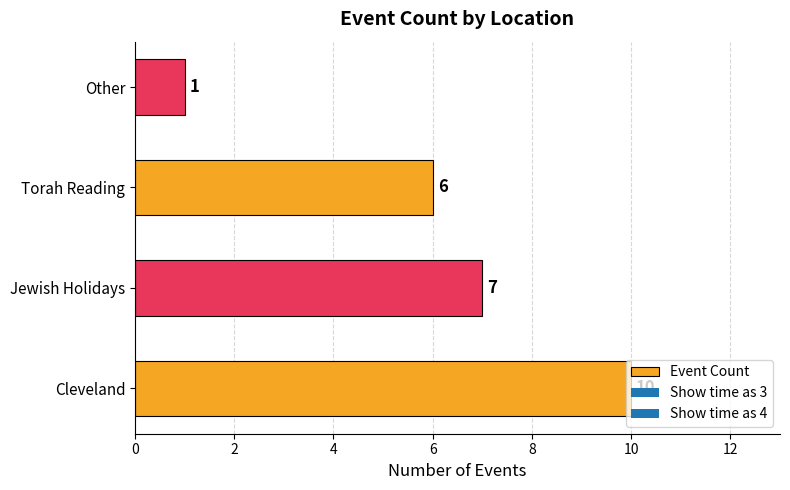

List the labels in order of value, smallest first.

Other, Torah Reading, Jewish Holidays, Cleveland